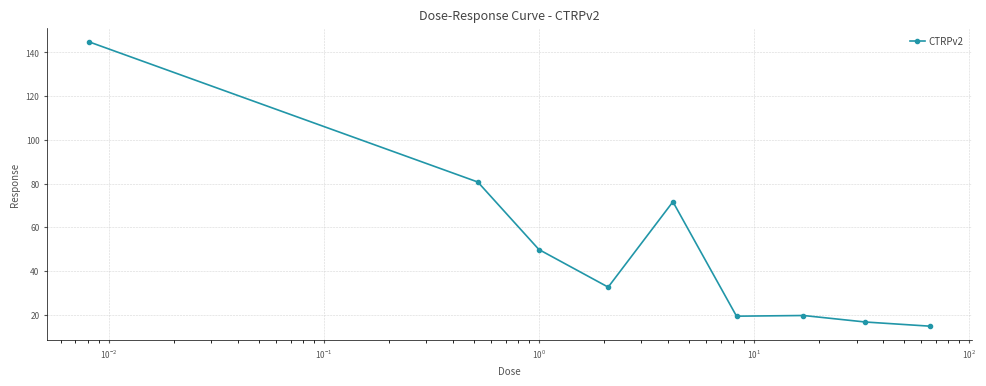

What is the difference between the maximum and minimum values?

130.1